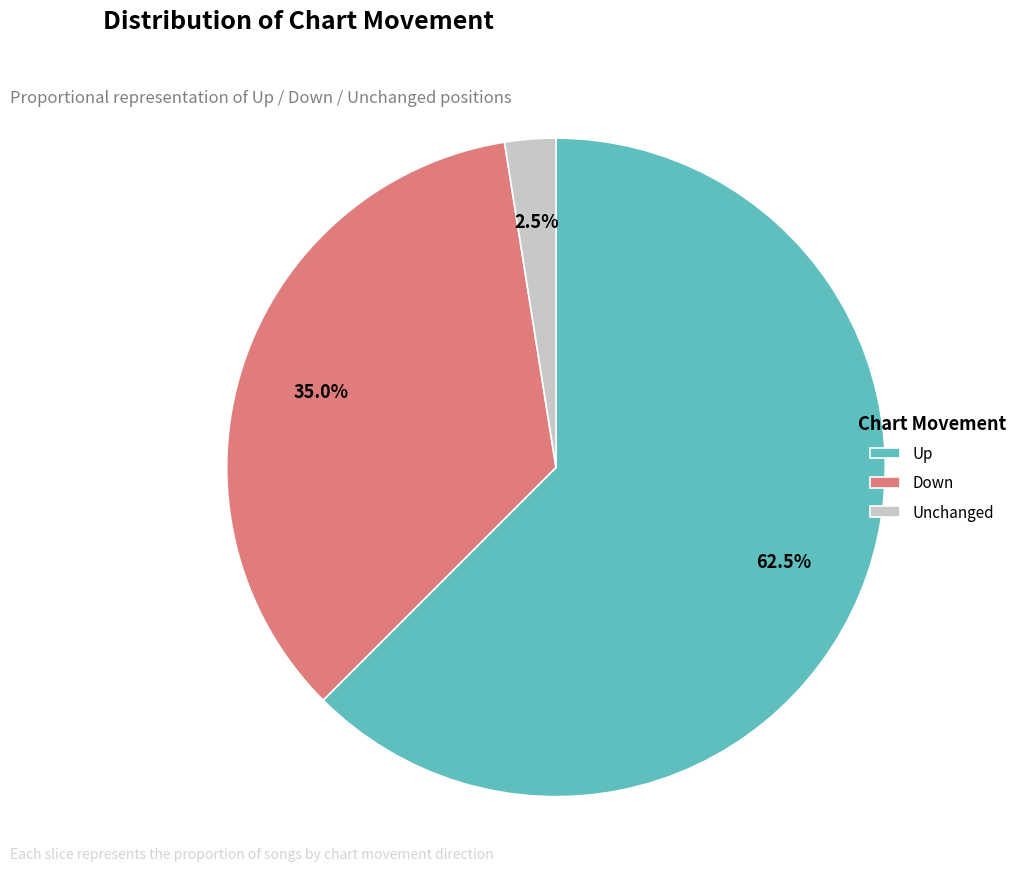

Is there a majority slice in this chart?

Yes